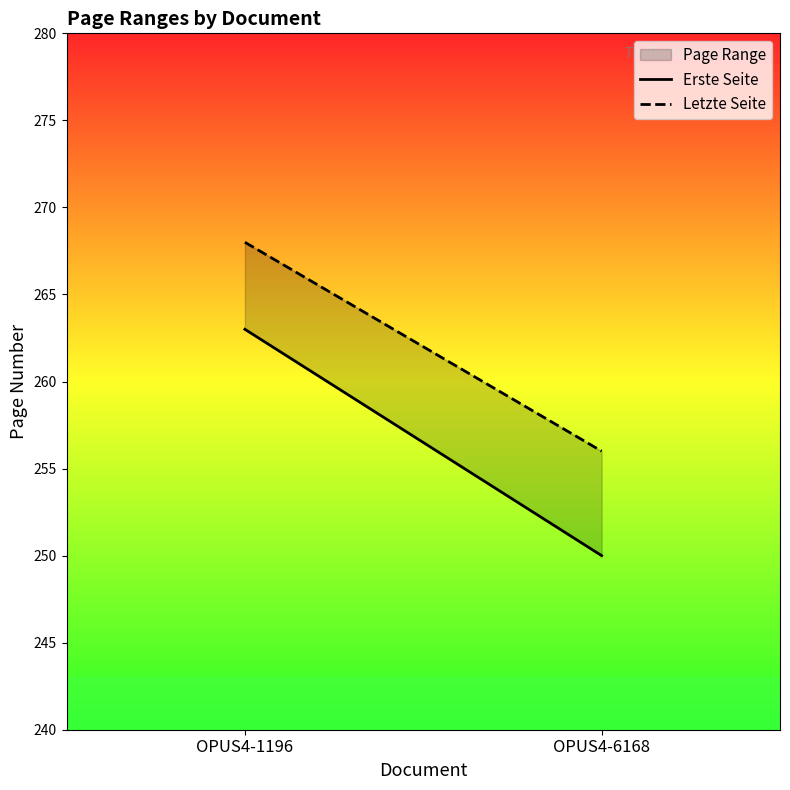

What is the value of the Letzte Seite point at the 1st from the left?

268